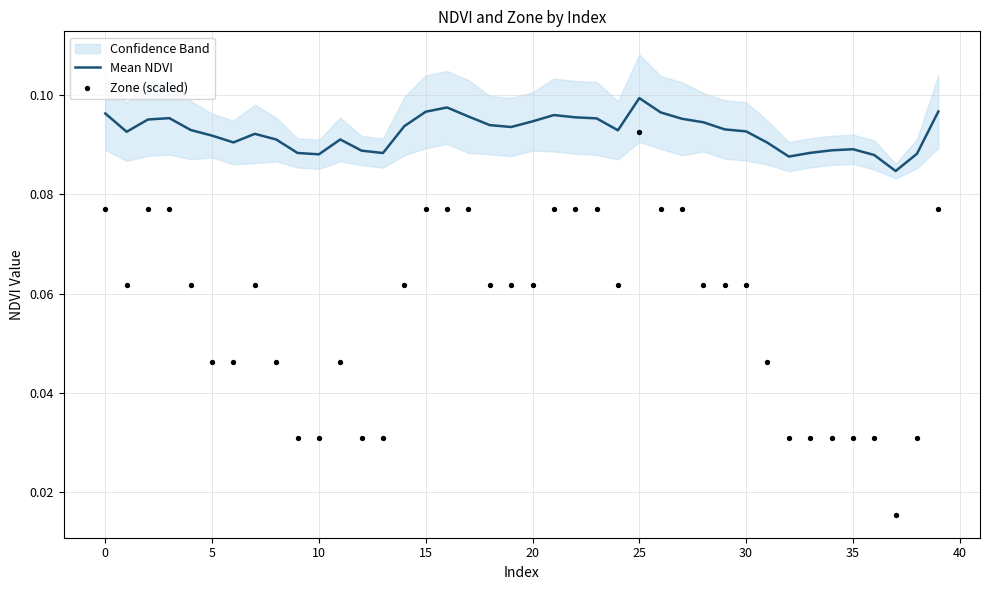

At how many categories does at least one series exceed 0?

40